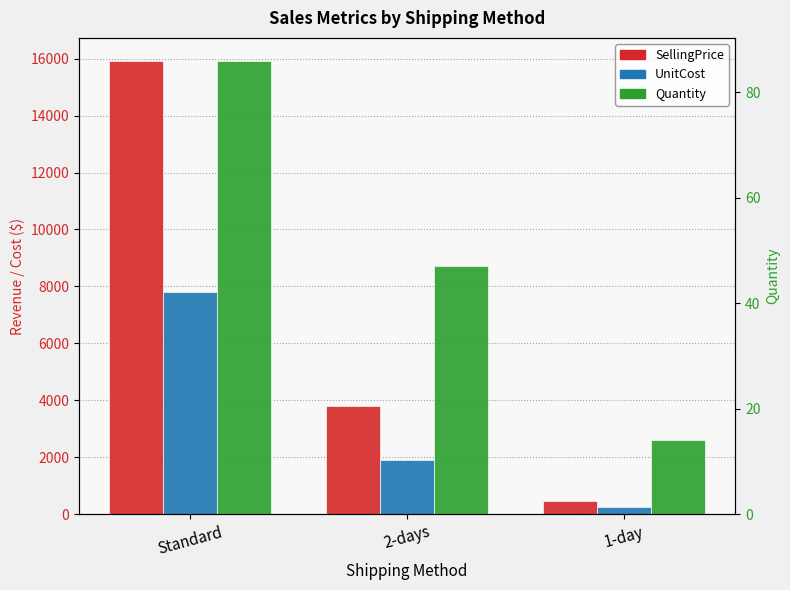

Which series has the widest spread of values?

SellingPrice